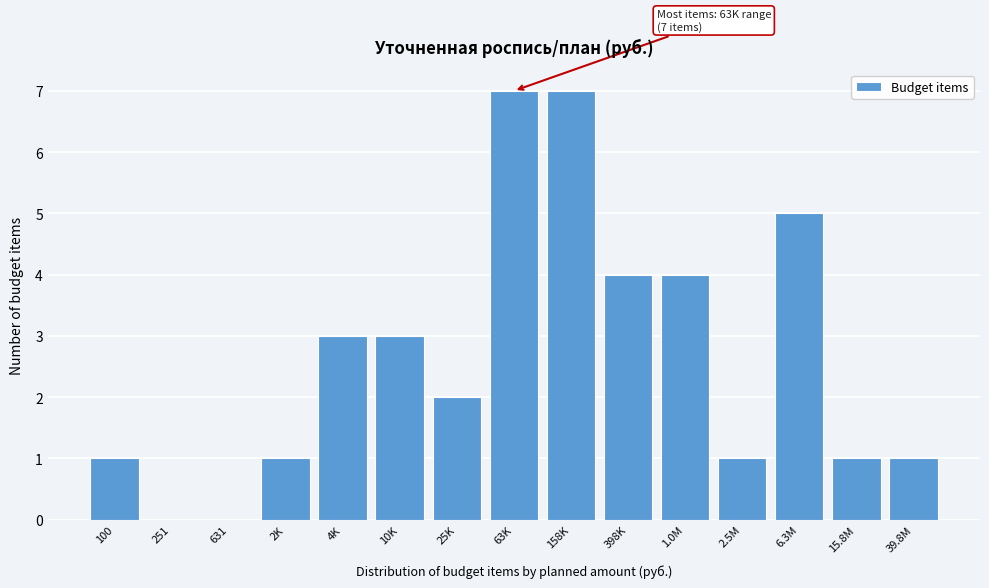

Reading left to right, what are all the values shown in this chart?

100=1	251=0	631=0	2K=1	4K=3	10K=3	25K=2	63K=7	158K=7	398K=4	1.0M=4	2.5M=1	6.3M=5	15.8M=1	39.8M=1